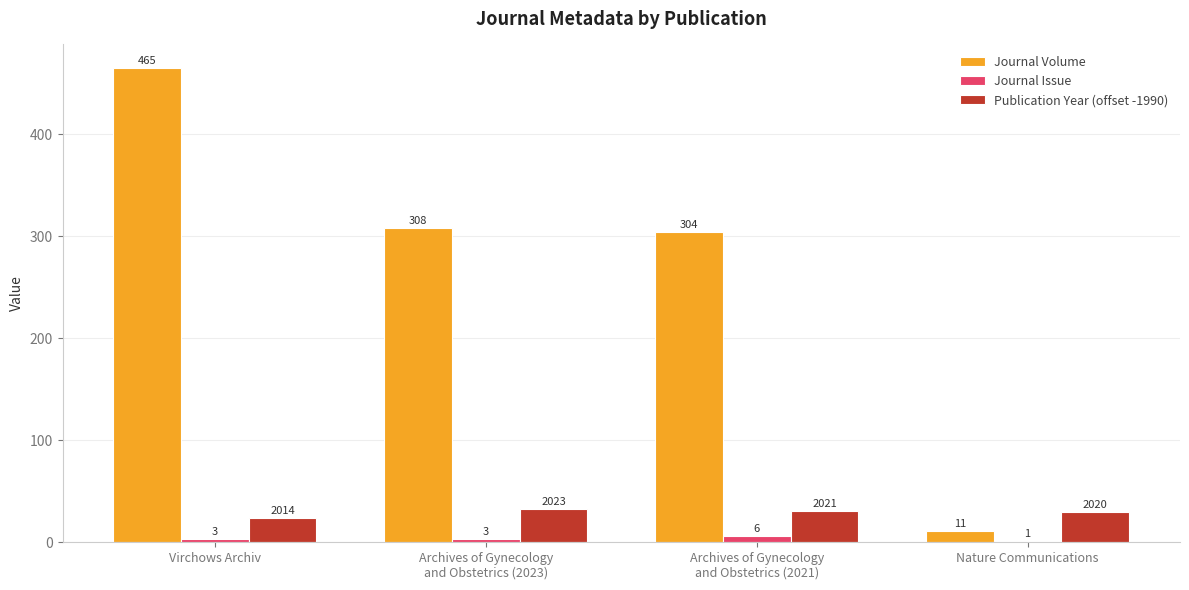

At which label is Publication Year (offset -1990) closest to 28?

Nature Communications